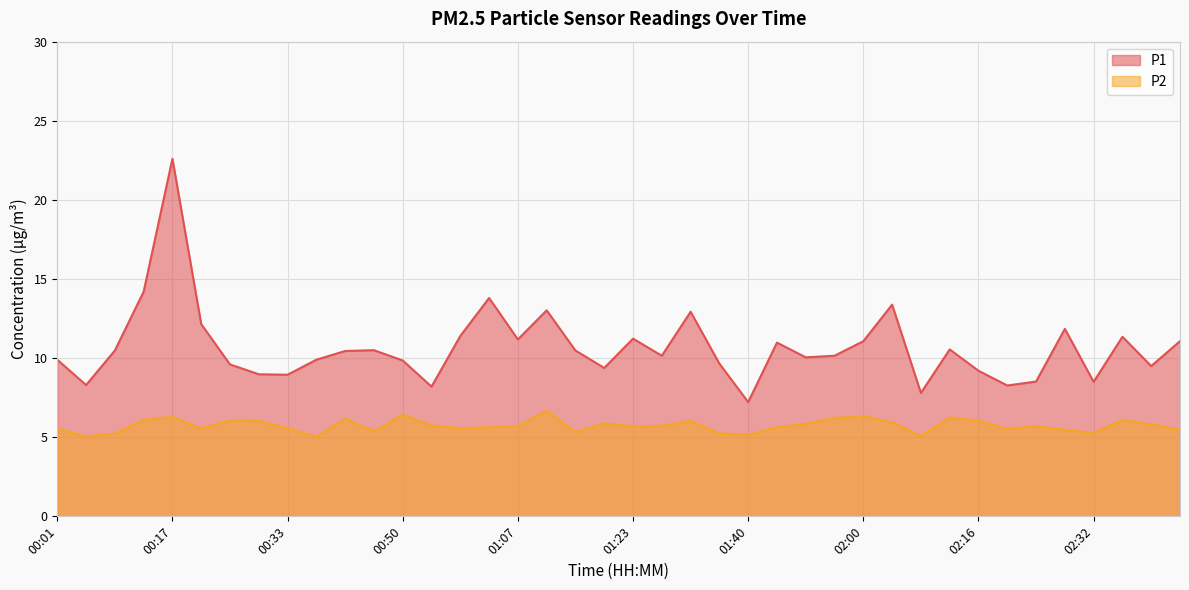

What is the sum of all P2 values?

229.5